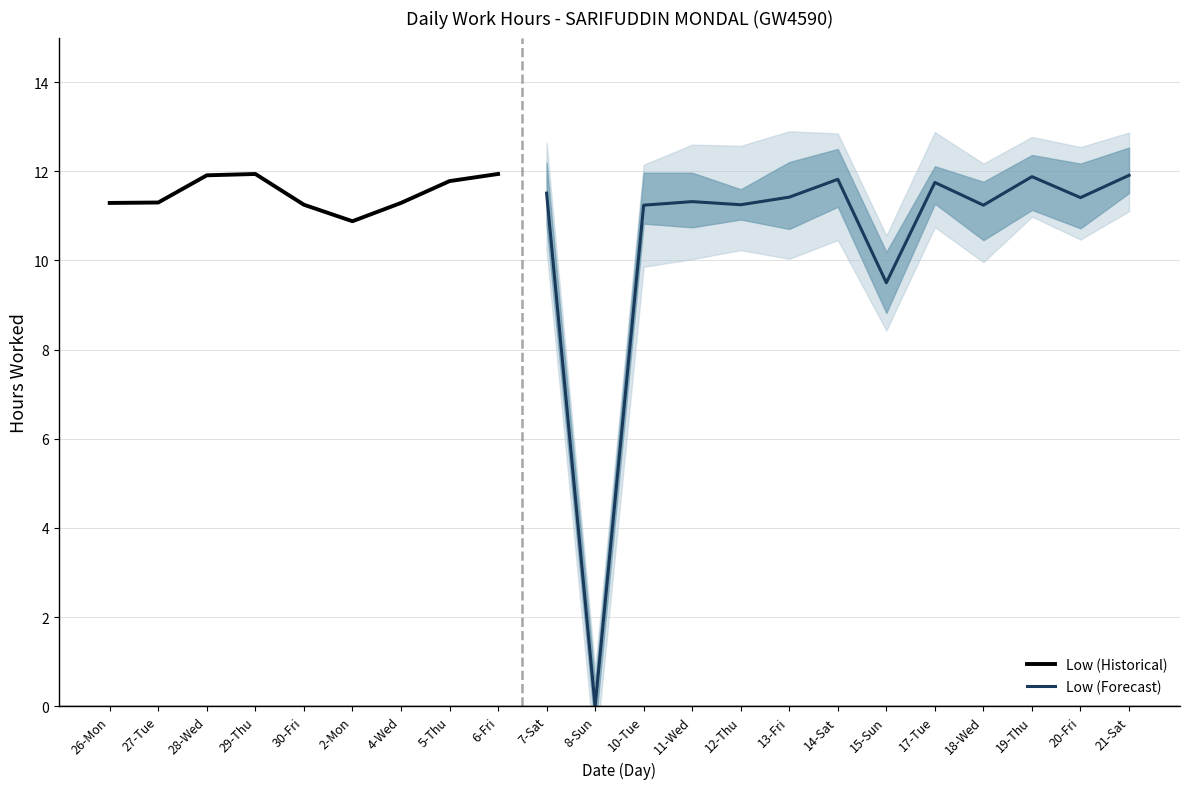

How many interior local peaks (higher than both neighbors) does the data have?

6